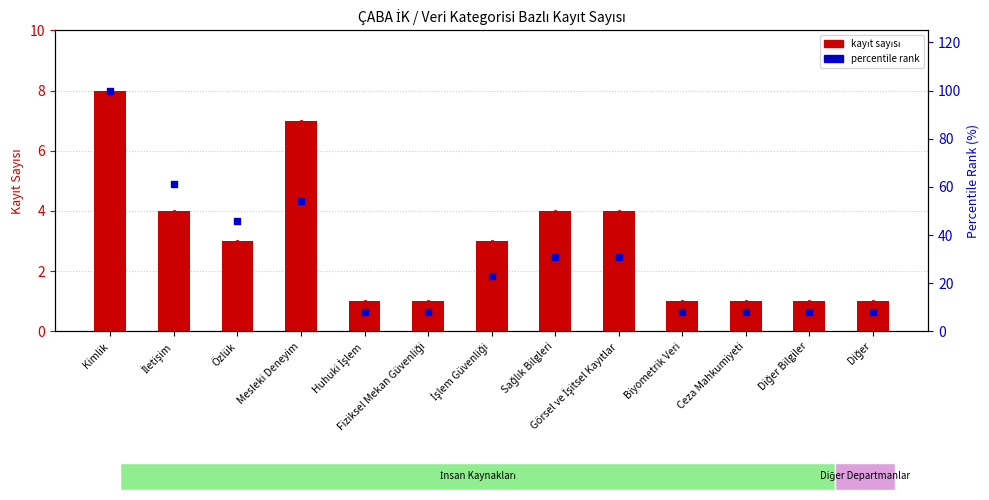

What are all the series names shown in the legend?

kayıt sayısı, percentile rank